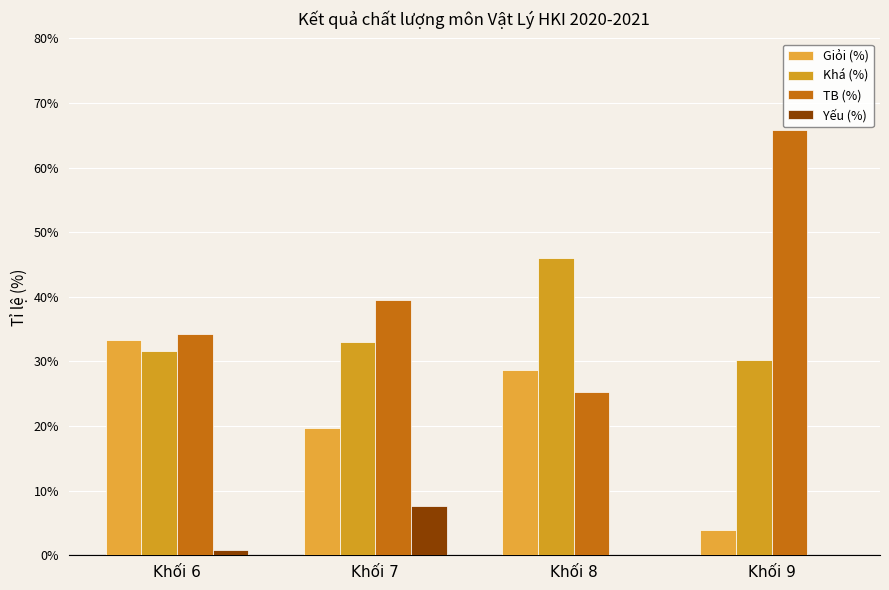

How many groups of bars are there?

4